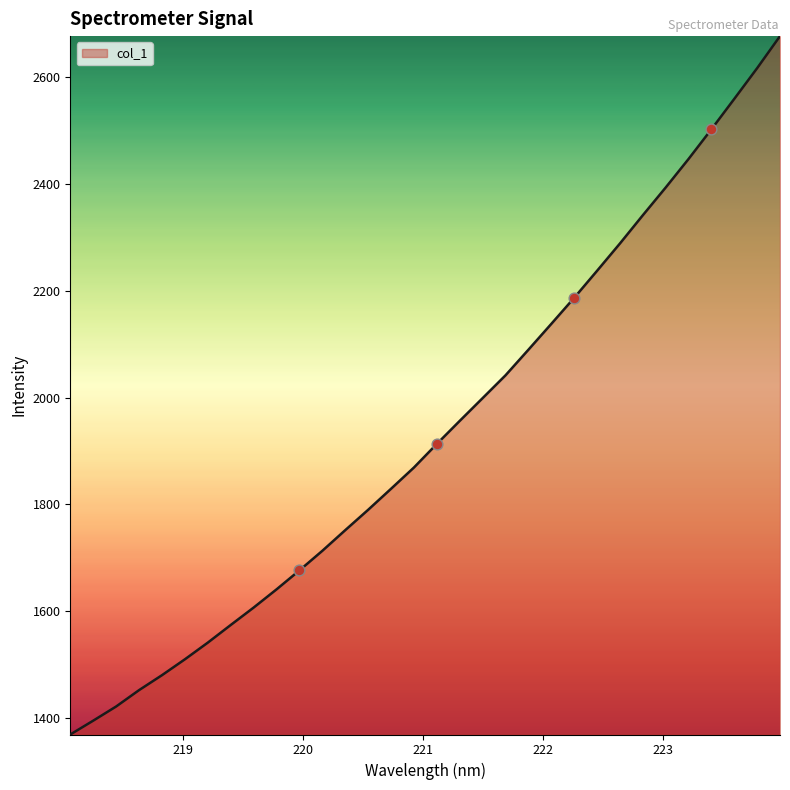

What is the maximum value shown in the chart?

2677.1